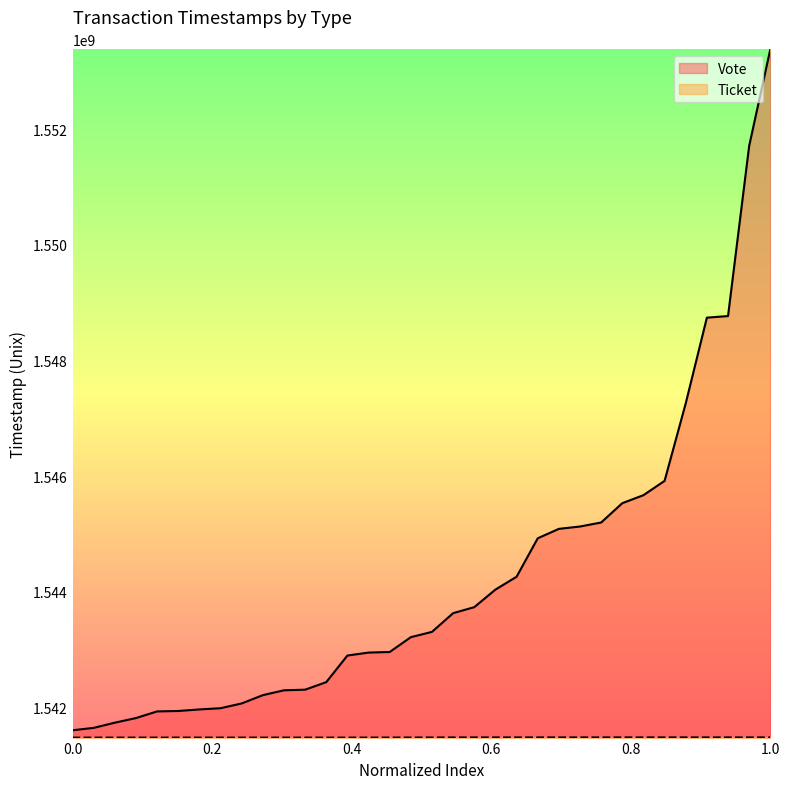

How many lines are shown in the chart?

1